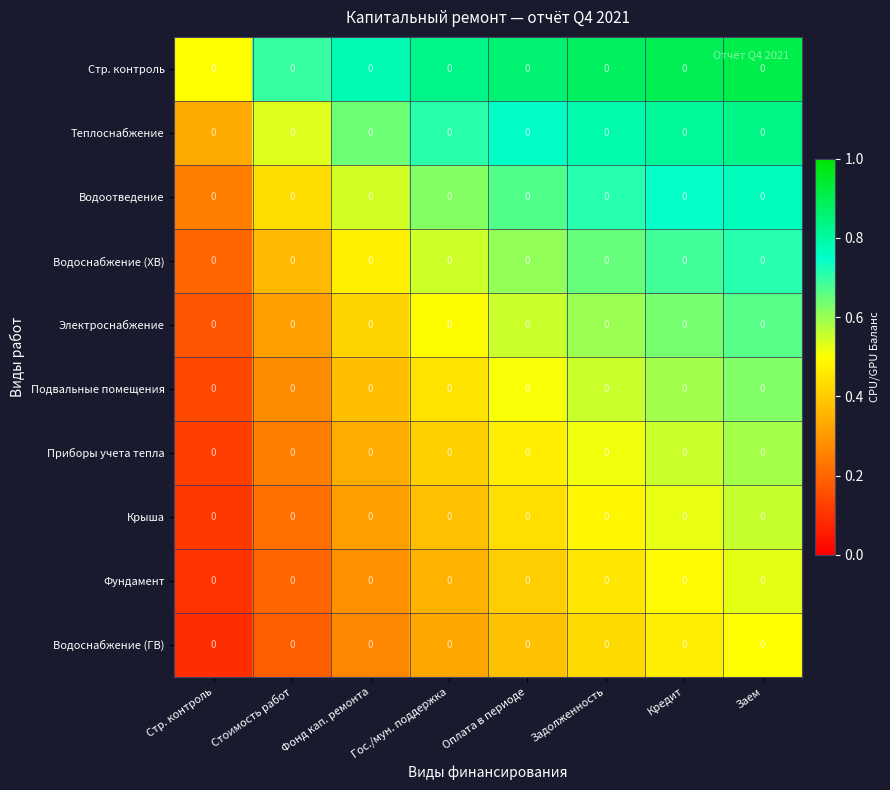

At which label is Водоснабжение (ХВ) closest to 0?

Стр. контроль